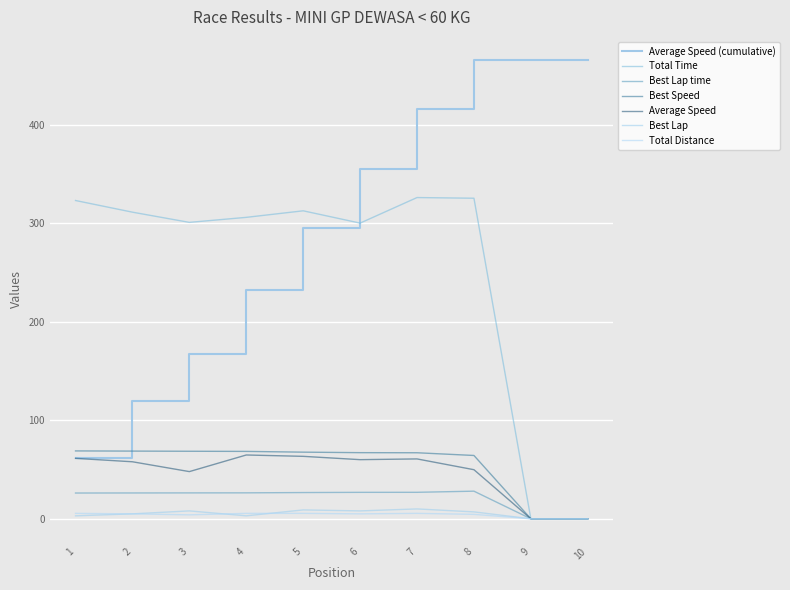

How many intersections are there between Best Lap and Total Distance?

2